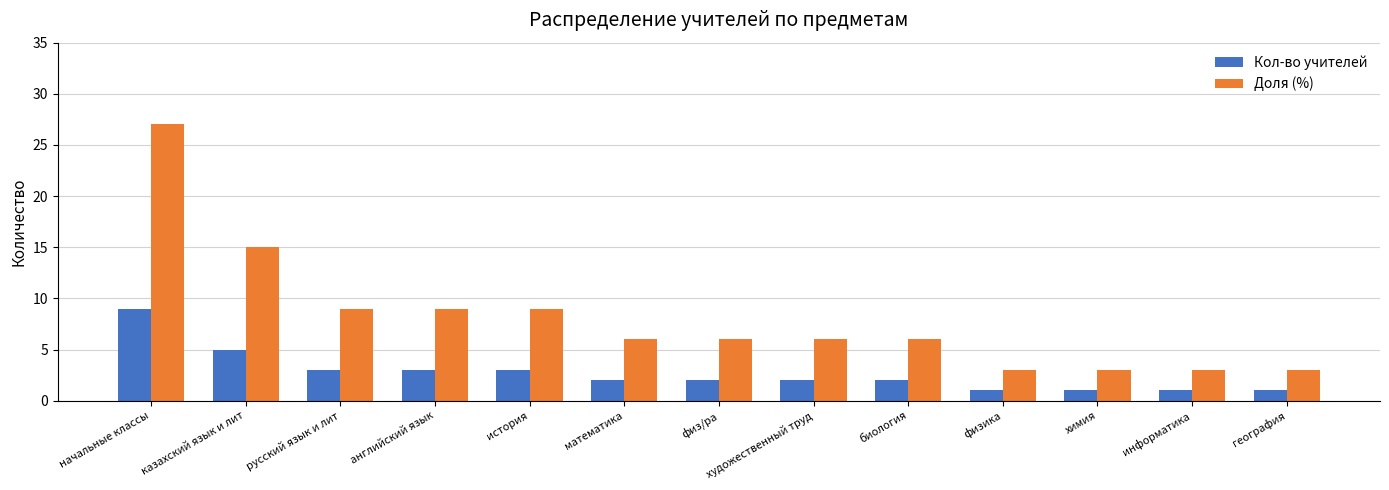

What is the total value across all series at физ/ра?

8